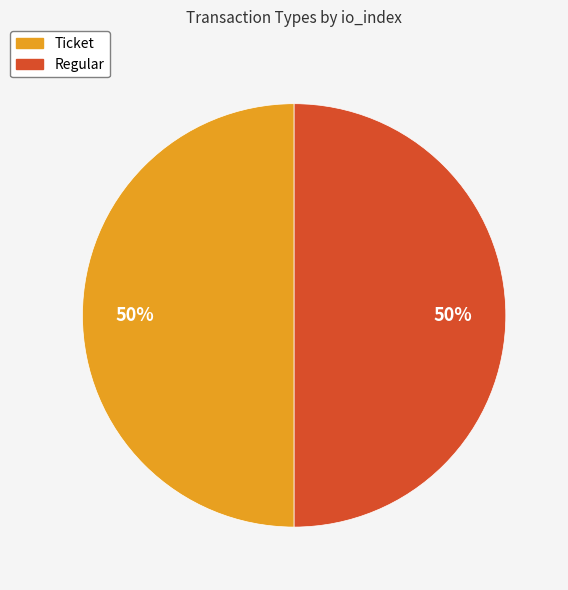

What is the ratio of the value at Ticket to the value at Regular?

1.0